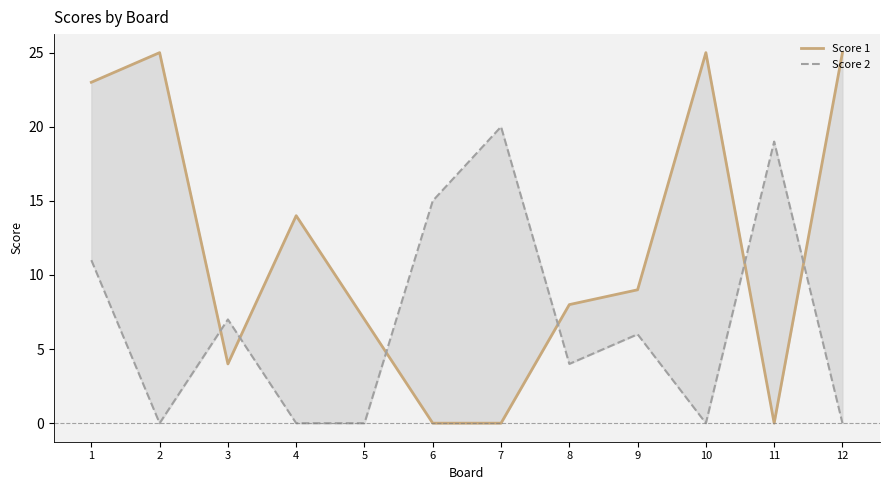

Where does the Score 1 series first go above 9?

1